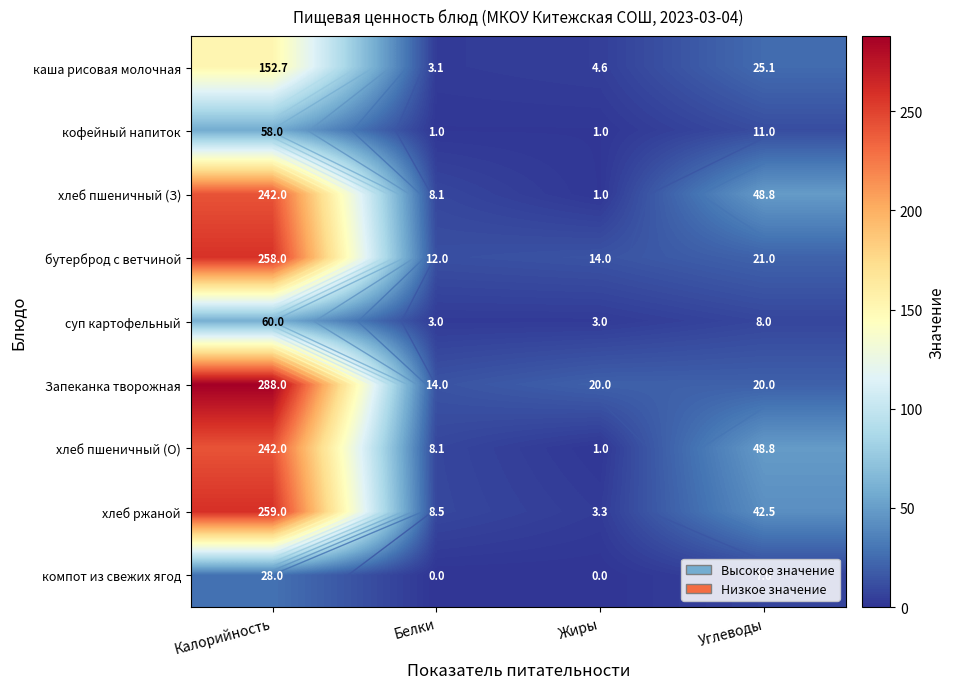

What value does the кофейный напиток series have at Углеводы?

11.0